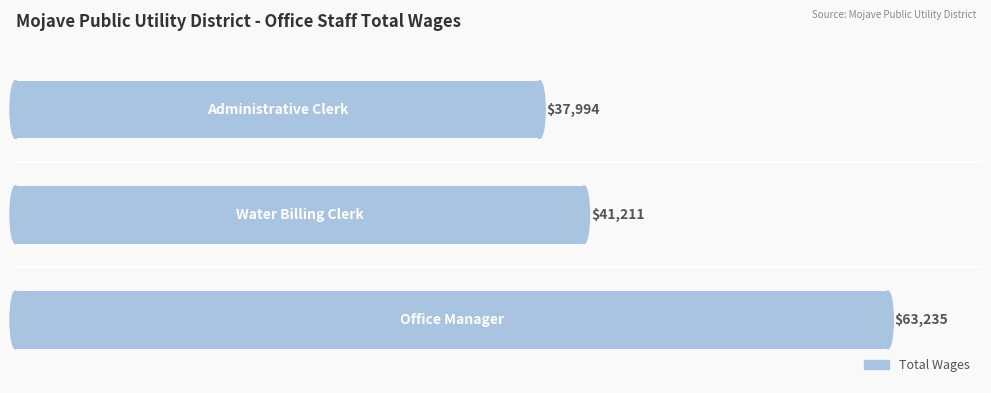

What is the minimum value shown in the chart?

37994